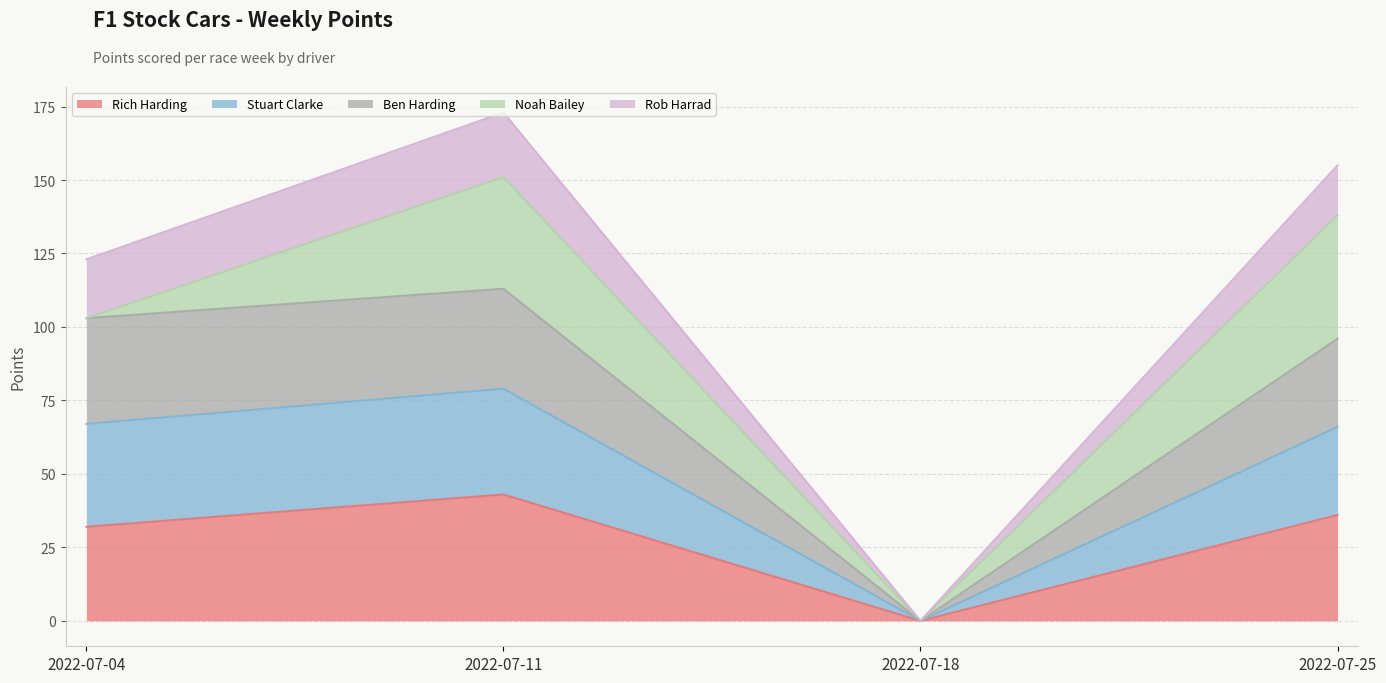

Reading left to right, what are the values for Rich Harding?

2022-07-04=32	2022-07-11=43	2022-07-18=0	2022-07-25=36